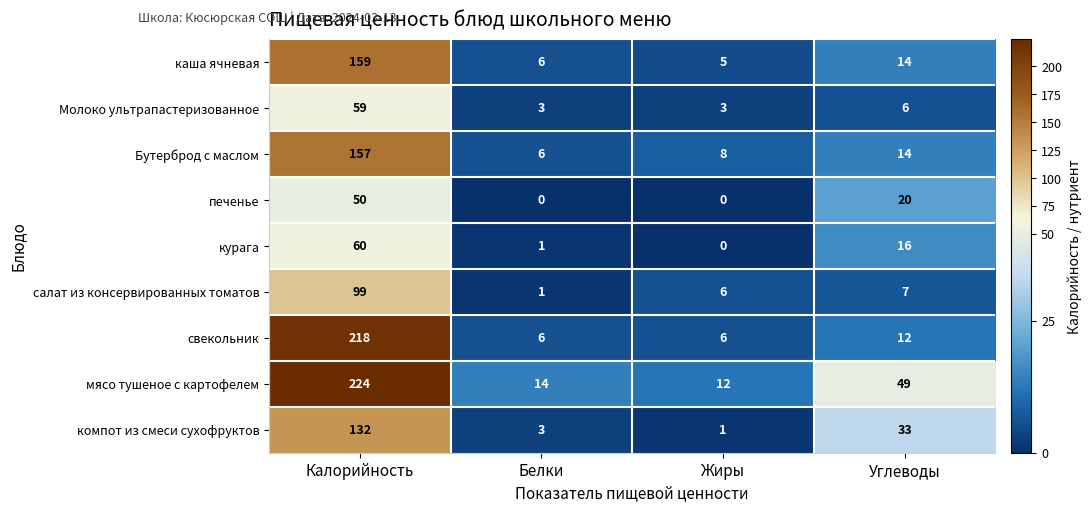

The курага series shows 104 at Калорийность. True or false?

False